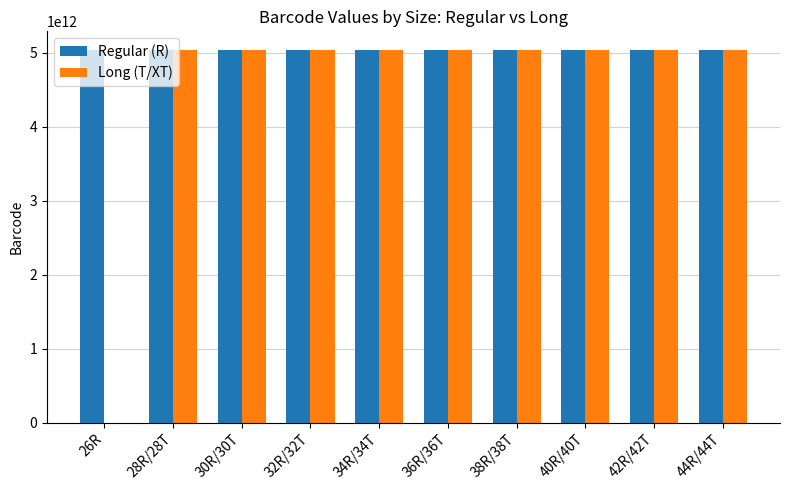

Where is Long (T/XT) nearest to the value 2518474011536?

30R/30T